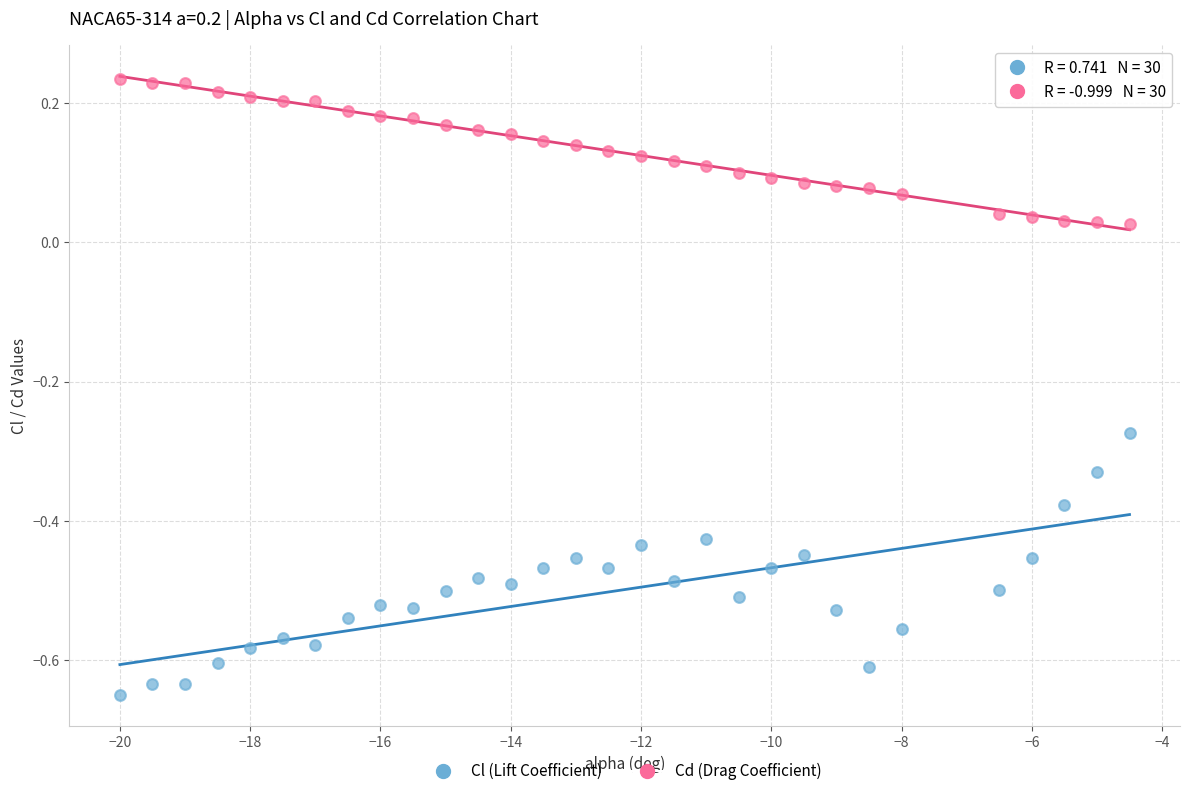

Which series reaches the maximum Y coordinate?

Cd (Drag Coefficient)